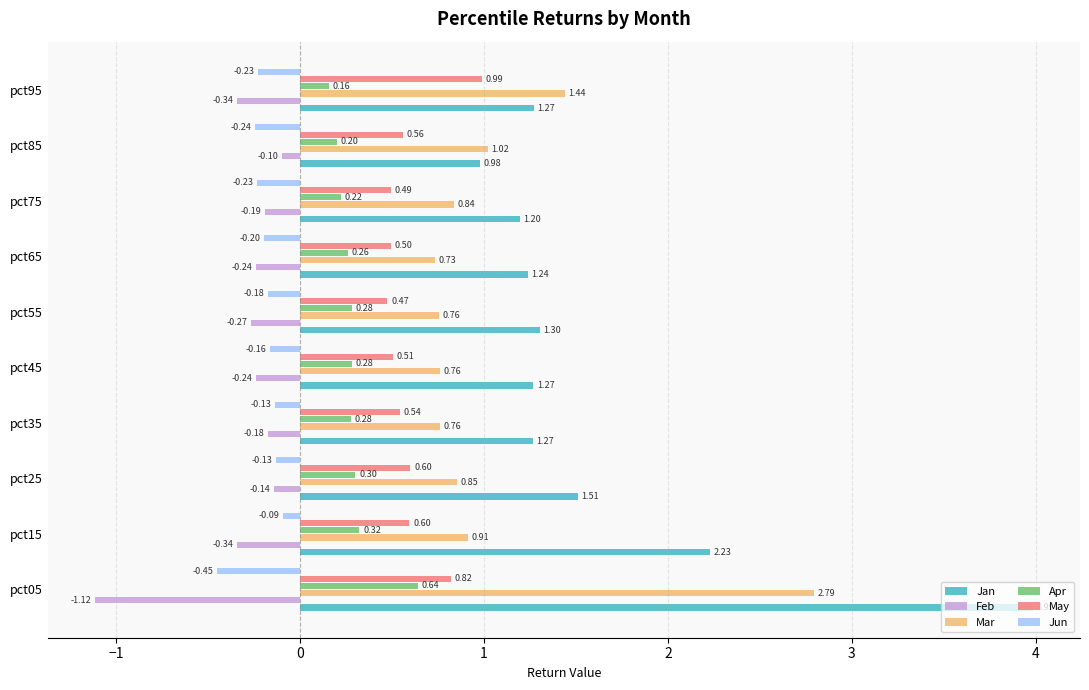

At pct15, list the series in order from smallest to largest.

Feb, Jun, Apr, May, Mar, Jan